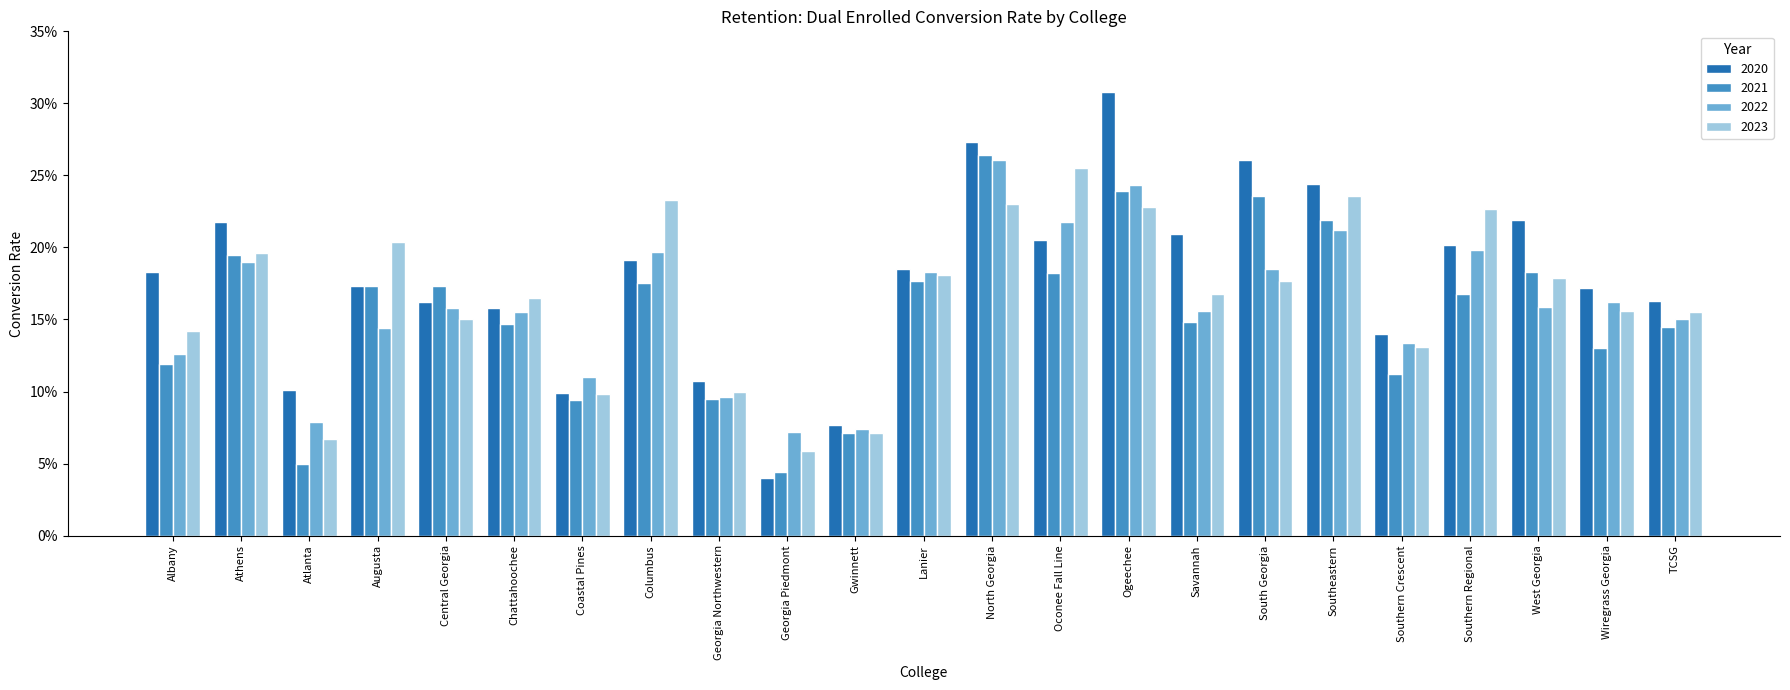

What is the label of the 6th bar from the left?

Chattahoochee